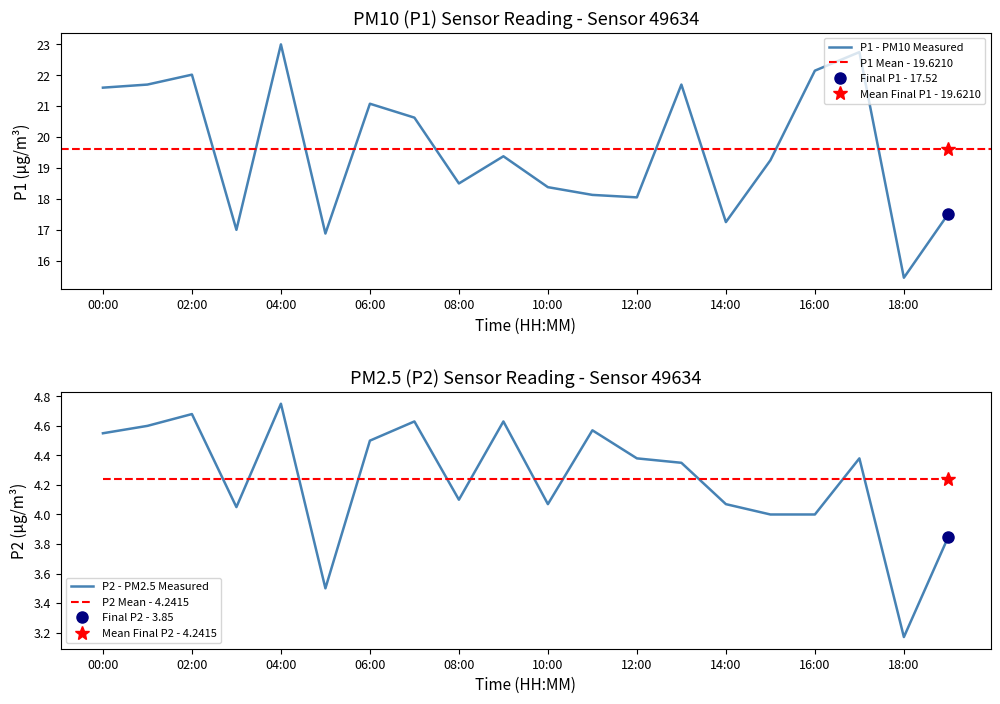

In P1, how many points are higher than both neighbors (excluding endpoints)?

6